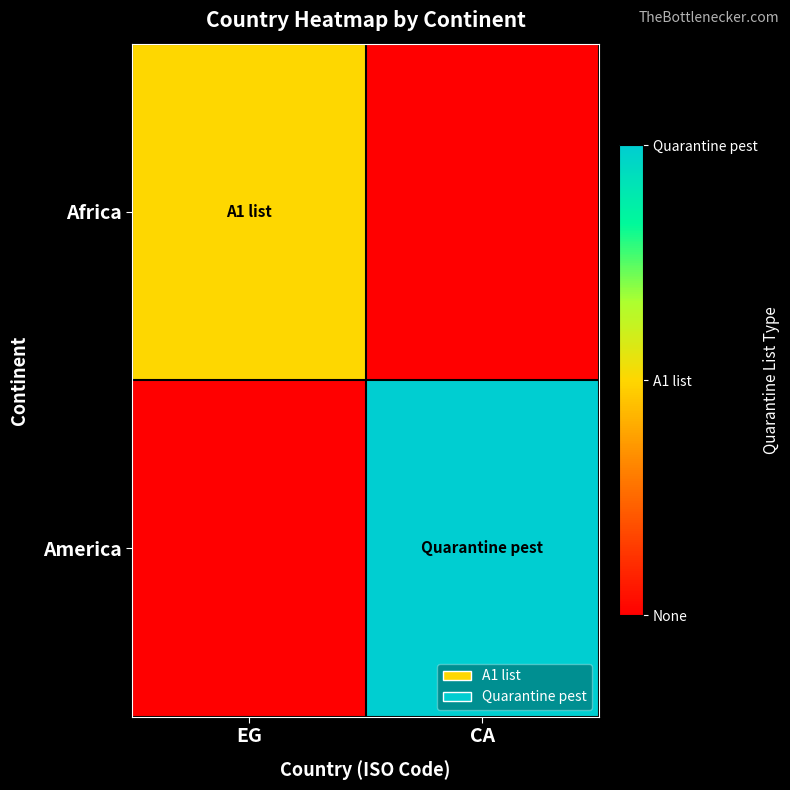

How many data points does each series have?

2